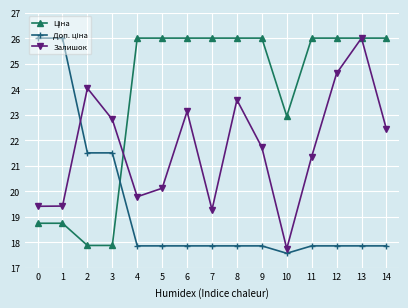

What is the sum of all Залишок values?

325.4